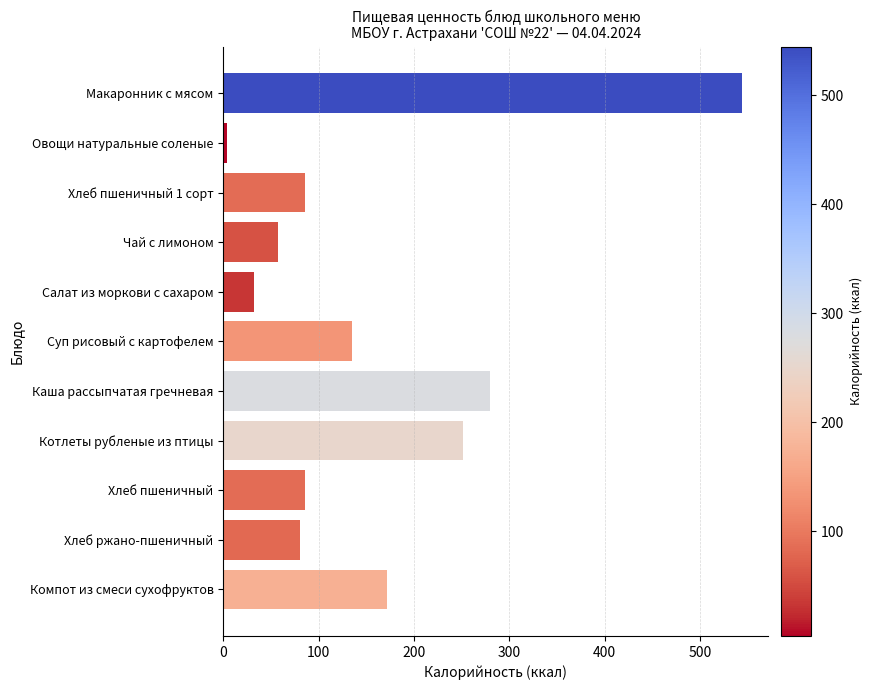

Reading top to bottom, list all the values displayed in this chart.

Макаронник с мясом=544.4	Овощи натуральные соленые=3.9	Хлеб пшеничный 1 сорт=85.4	Чай с лимоном=57.0	Салат из моркови с сахаром=32.4	Суп рисовый с картофелем=134.7	Каша рассыпчатая гречневая=280.1	Котлеты рубленые из птицы=250.9	Хлеб пшеничный=85.4	Хлеб ржано-пшеничный=80.2	Компот из смеси сухофруктов=171.2